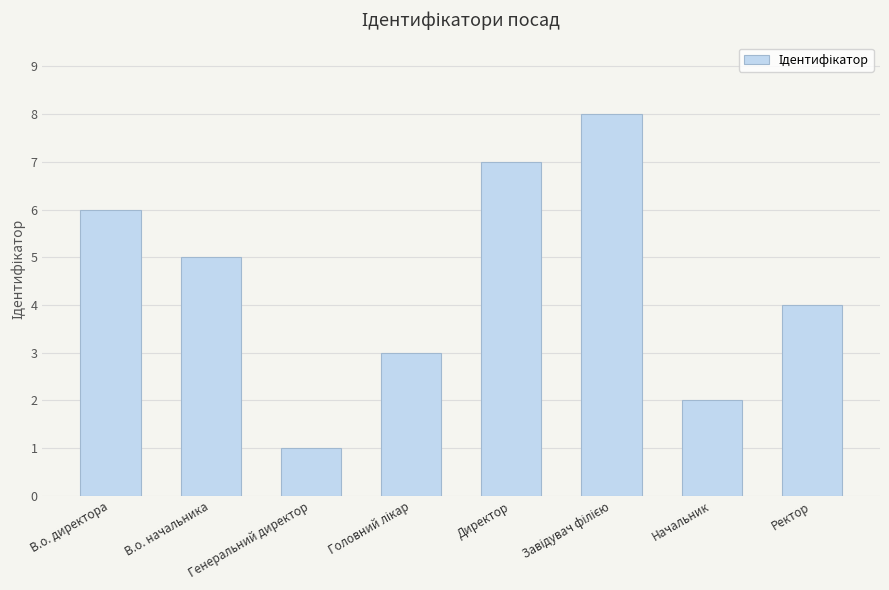

What is the label of the 6th bar from the right?

Генеральний директор